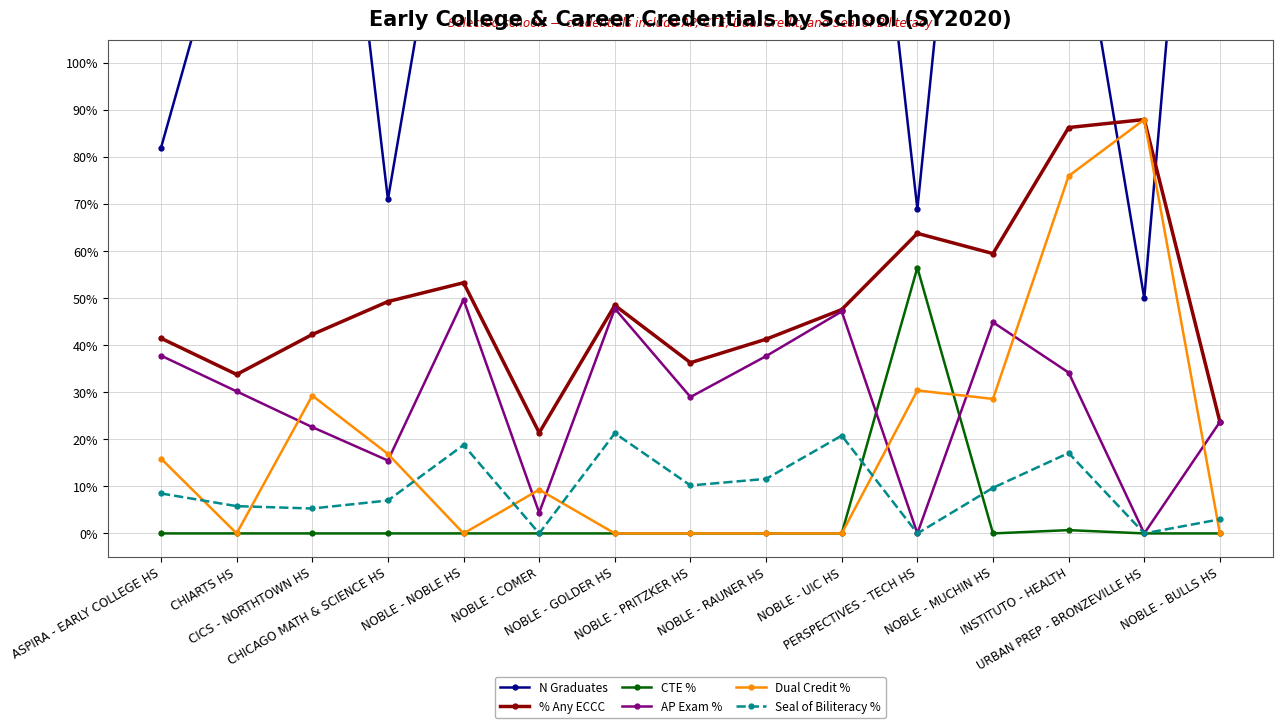

True or false: Dual Credit % and % Any ECCC intersect in this chart.

False